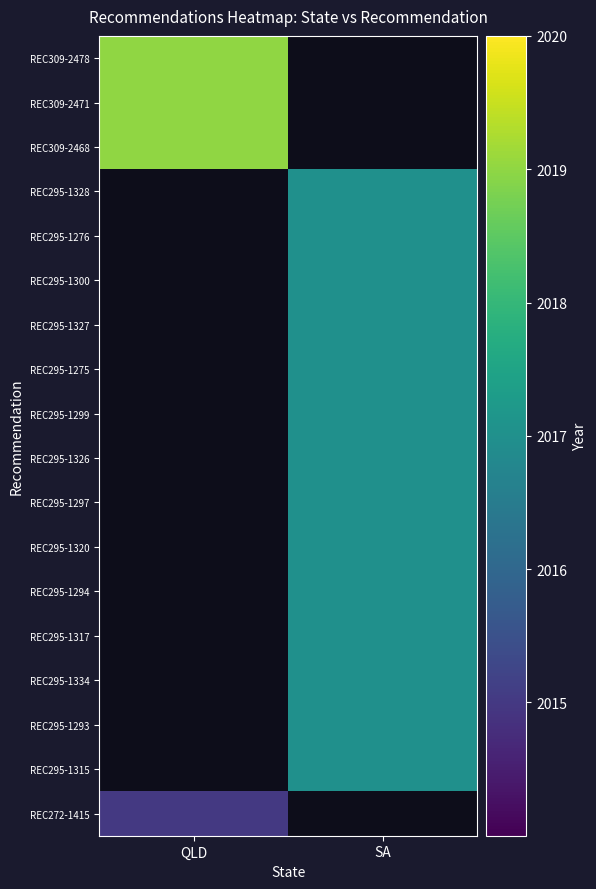

Reading left to right, transcribe all the data shown in this chart.

REC309-2478: QLD=2019	SA=0
REC309-2471: QLD=2019	SA=0
REC309-2468: QLD=2019	SA=0
REC295-1328: QLD=0	SA=2017
REC295-1276: QLD=0	SA=2017
REC295-1300: QLD=0	SA=2017
REC295-1327: QLD=0	SA=2017
REC295-1275: QLD=0	SA=2017
REC295-1299: QLD=0	SA=2017
REC295-1326: QLD=0	SA=2017
REC295-1297: QLD=0	SA=2017
REC295-1320: QLD=0	SA=2017
REC295-1294: QLD=0	SA=2017
REC295-1317: QLD=0	SA=2017
REC295-1334: QLD=0	SA=2017
REC295-1293: QLD=0	SA=2017
REC295-1315: QLD=0	SA=2017
REC272-1415: QLD=2015	SA=0